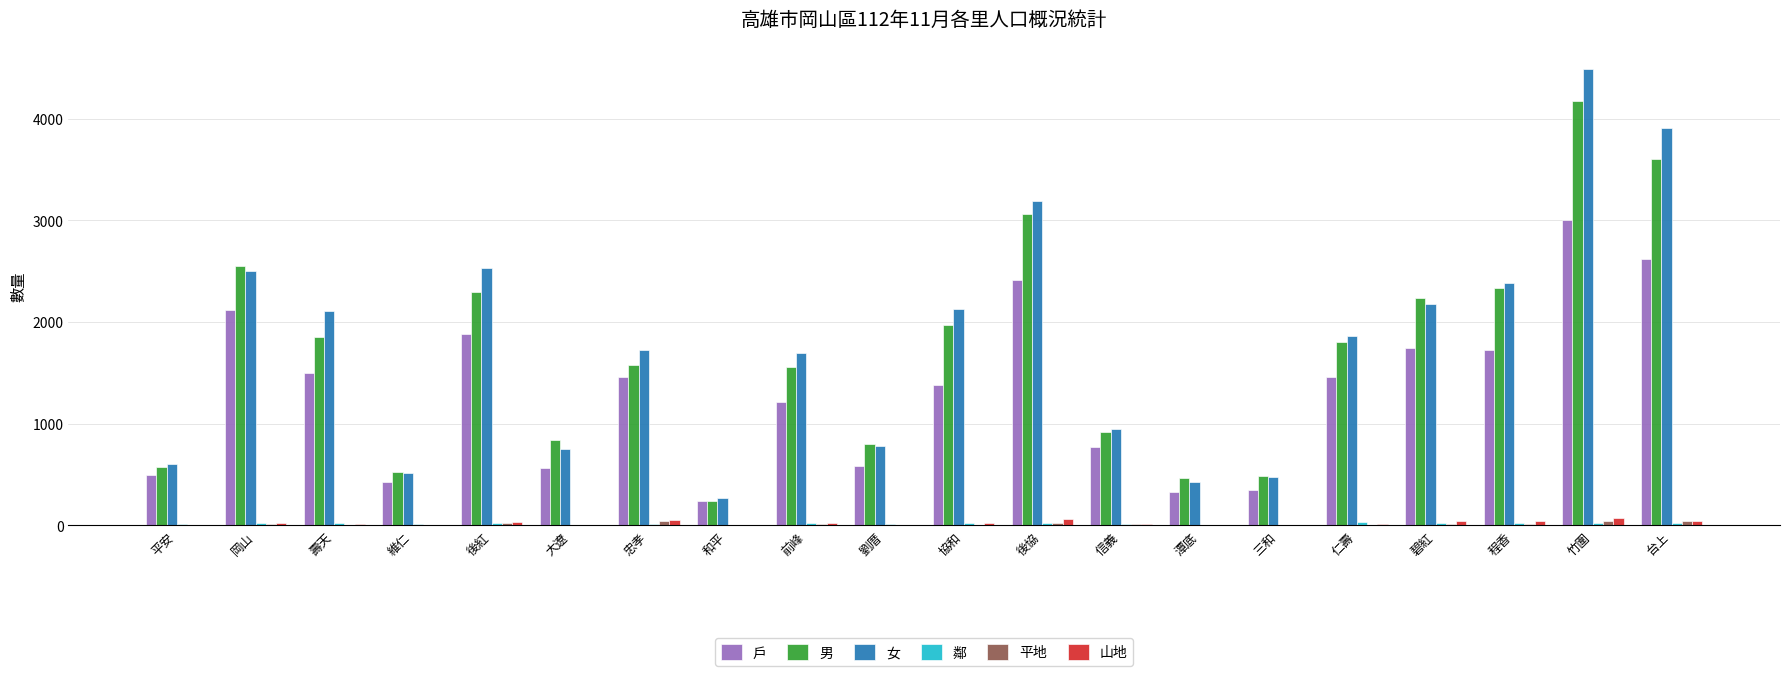

What is the sum of the 男 values at 劉厝 and 協和?

2773